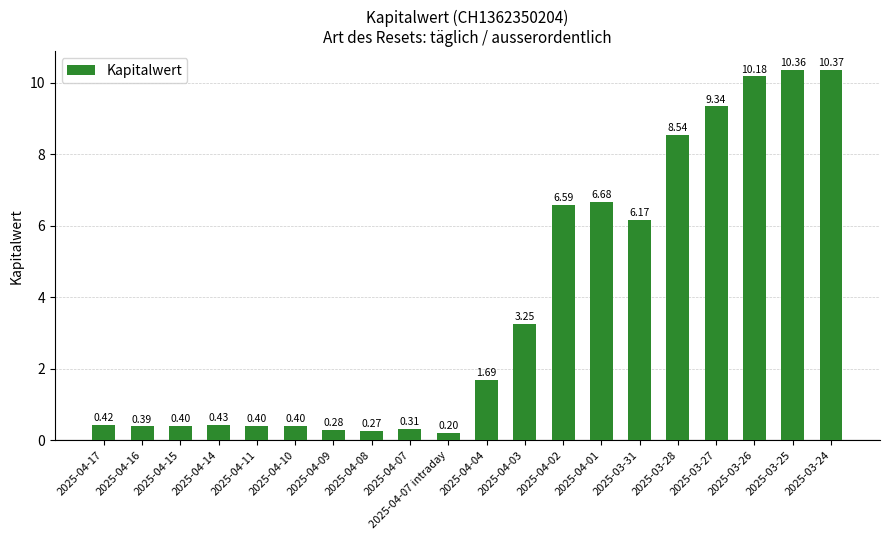

Which has a higher value, 2025-04-15 or 2025-04-07?

2025-04-15